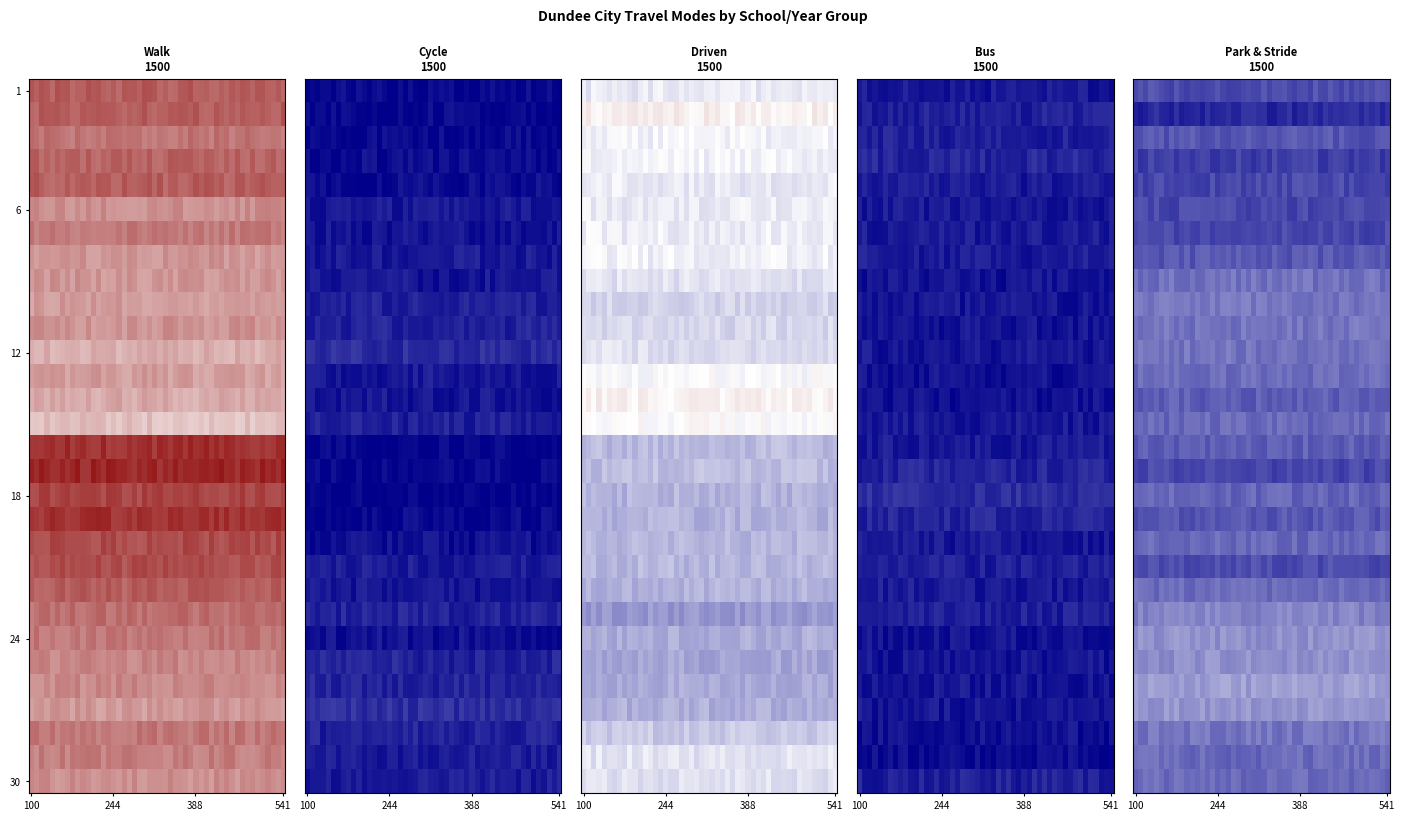

Which series has the largest range (max minus min)?

Walk